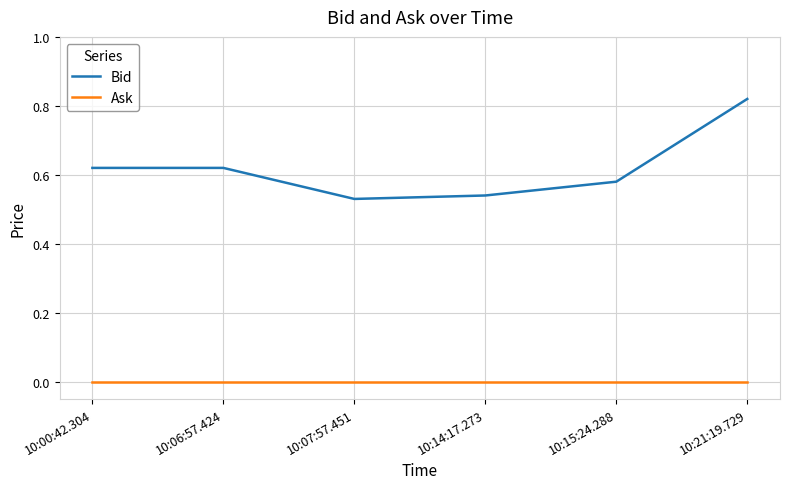

List the series in order of their overall mean, highest first.

Bid, Ask